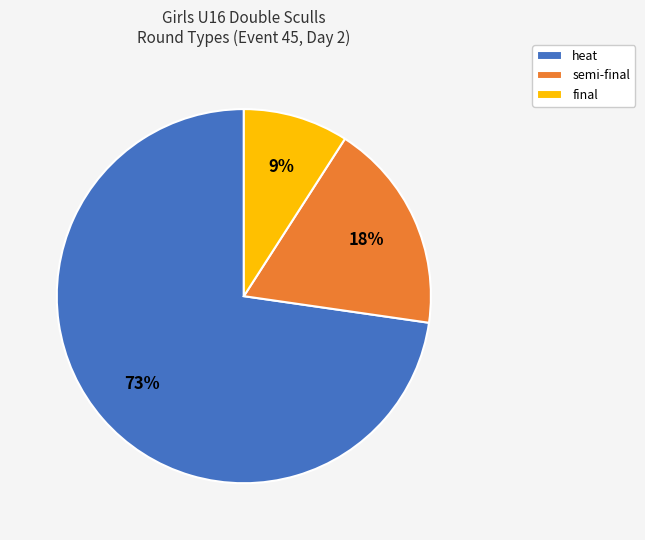

Rank the categories by value from lowest to highest.

final, semi-final, heat